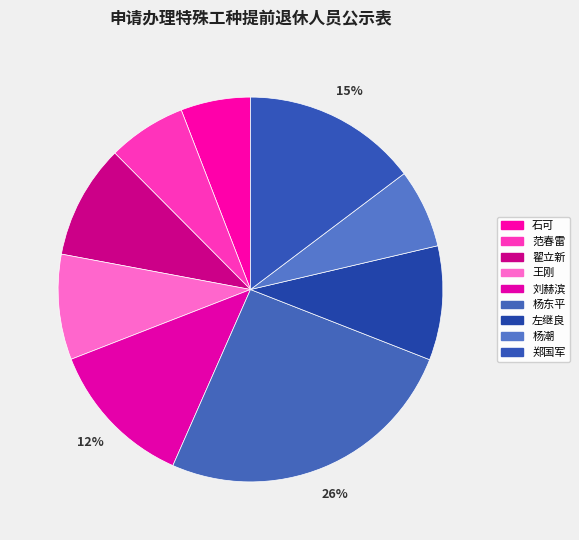

Does any single category account for the majority?

No